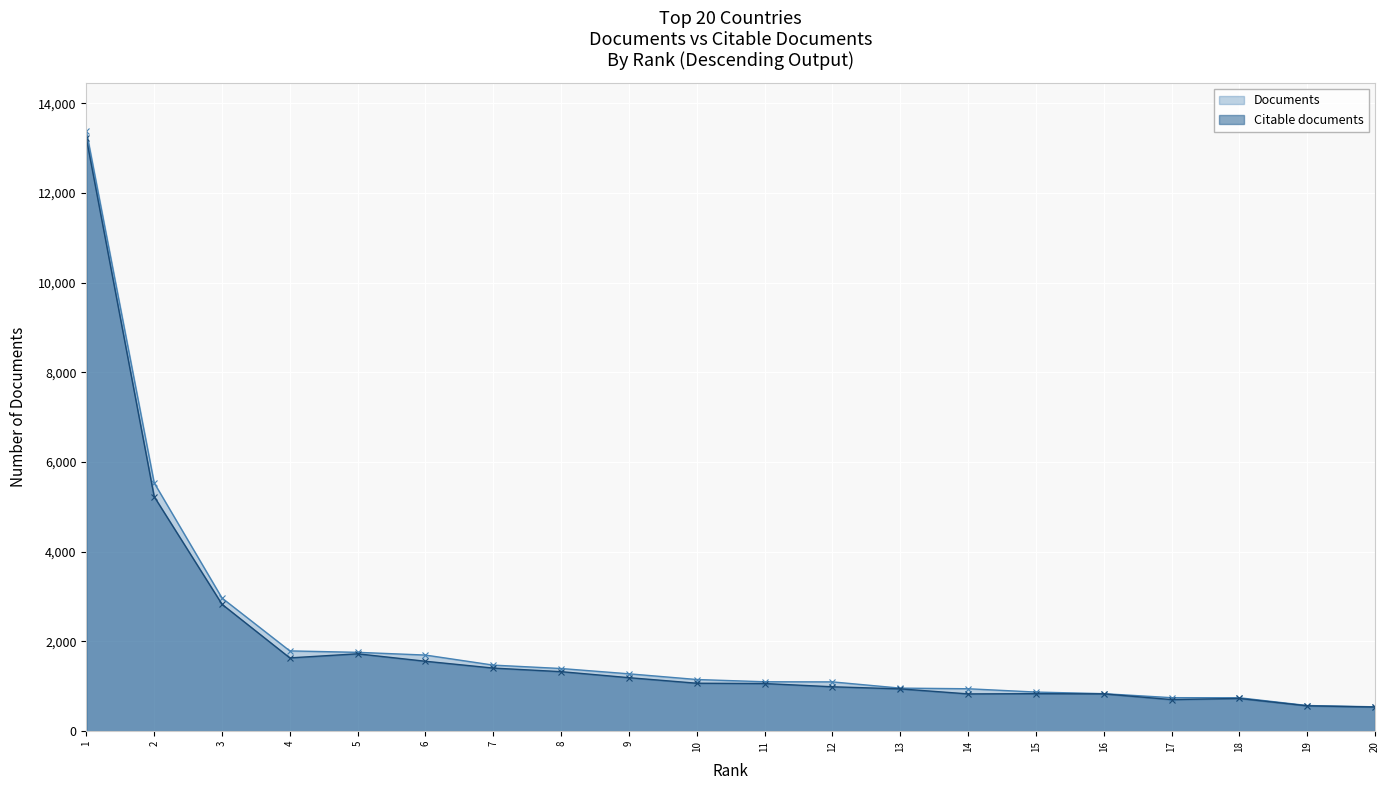

What is the spread (max minus min) of values at 10?

83